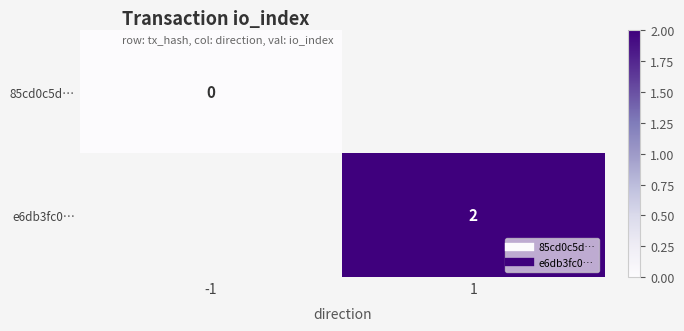

Which has a higher value, -1 or 1?

1